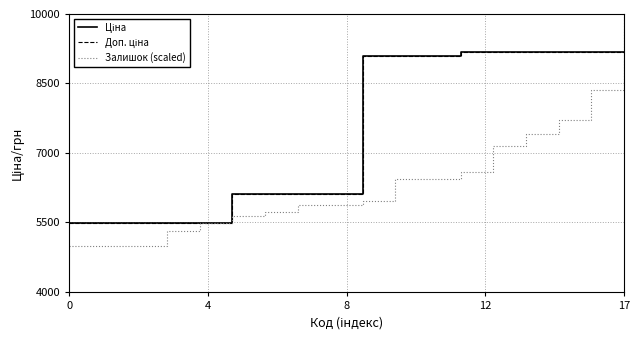

How many values in the Ціна series are below 9092?

9